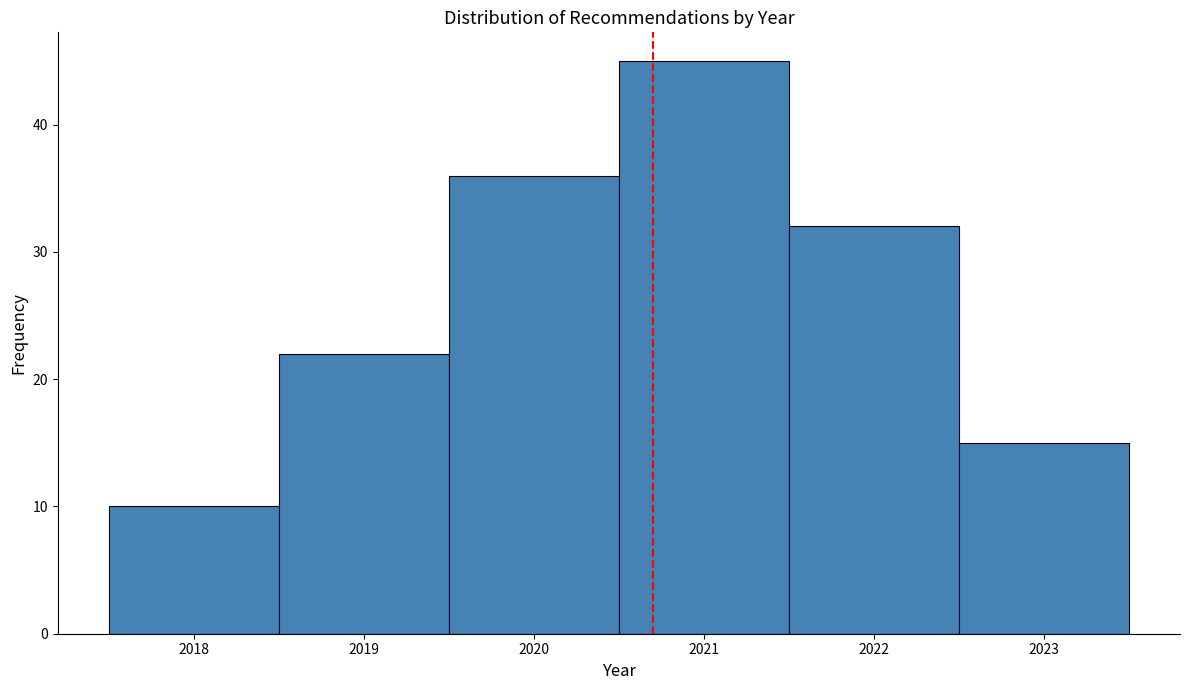

What is the height of the bar covering 2019.5 to 2020.5 on the x-axis? The values are not printed on the chart, so give them approximately, as read against the axis.

36